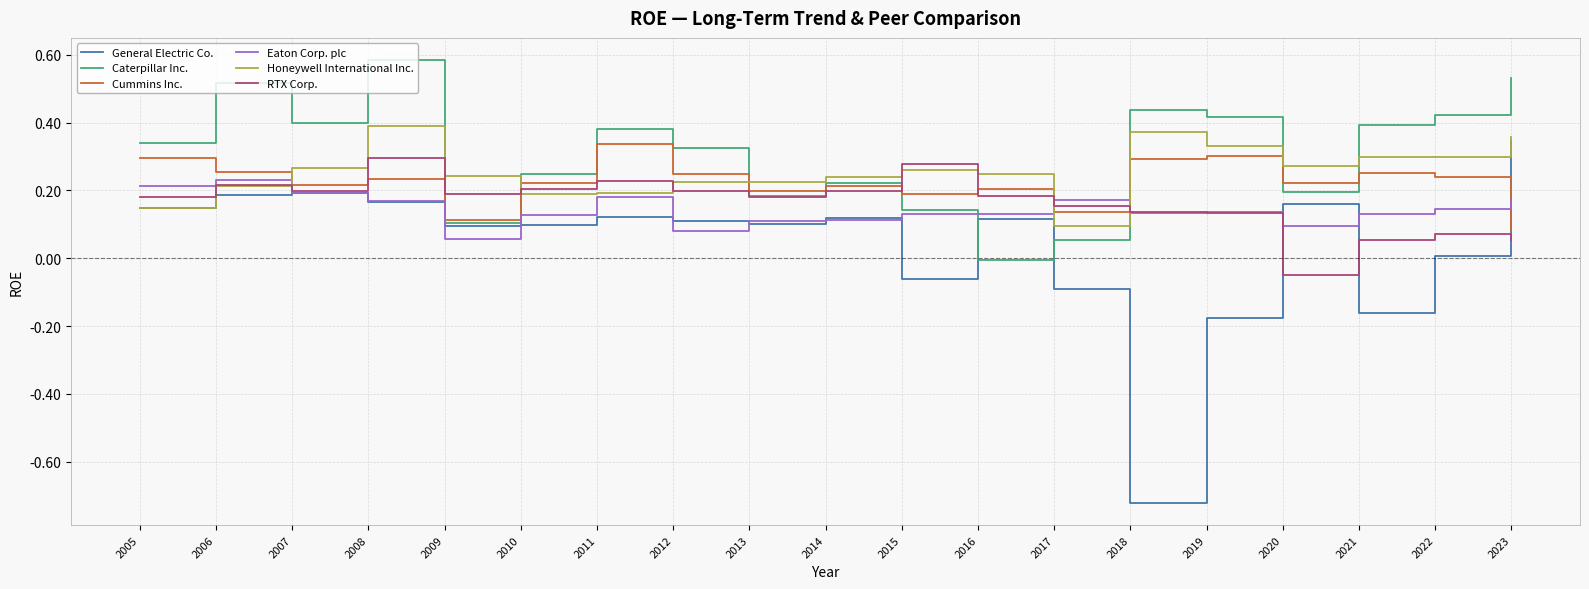

True or false: Cummins Inc. and Eaton Corp. plc cross at least once.

True